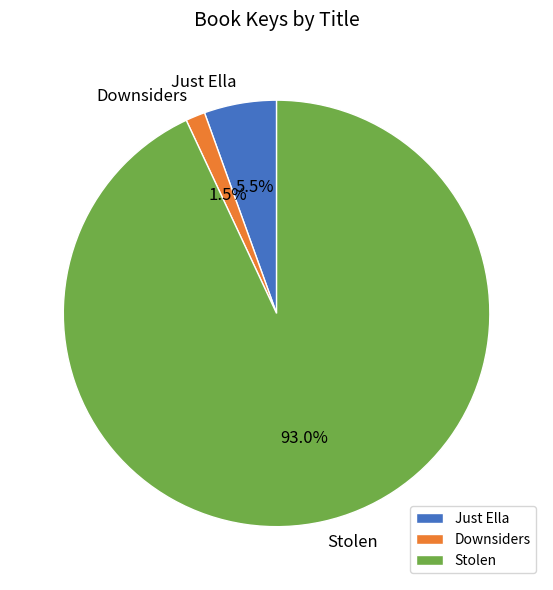

Rank the categories by value from lowest to highest.

Downsiders, Just Ella, Stolen